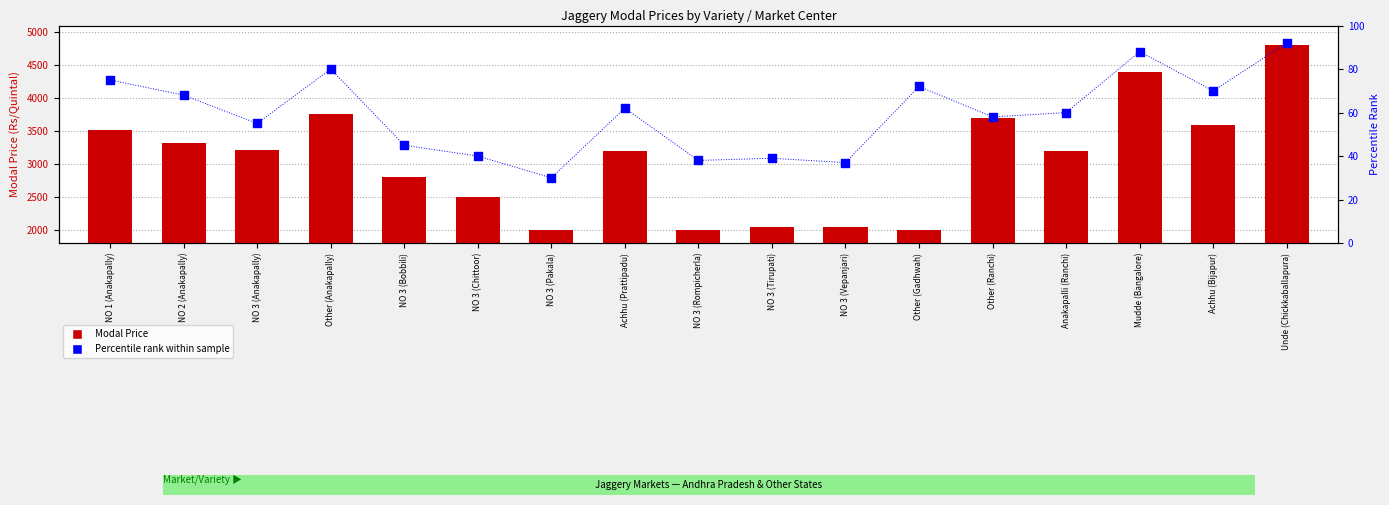

At which category is the sum across all series the highest?

Unde (Chickkaballapura)